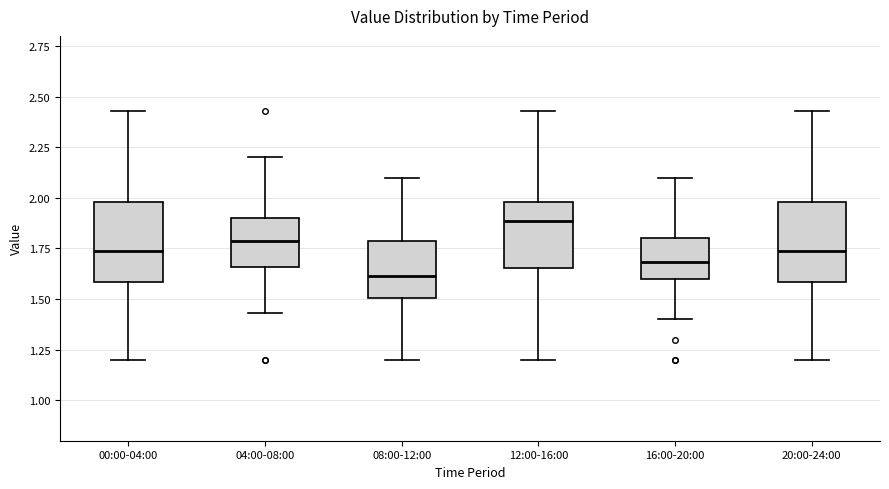

Where does the upper whisker of the box for 08:00-12:00 end on the y-axis? The values are not printed on the chart, so give them approximately, as read against the axis.

2.10